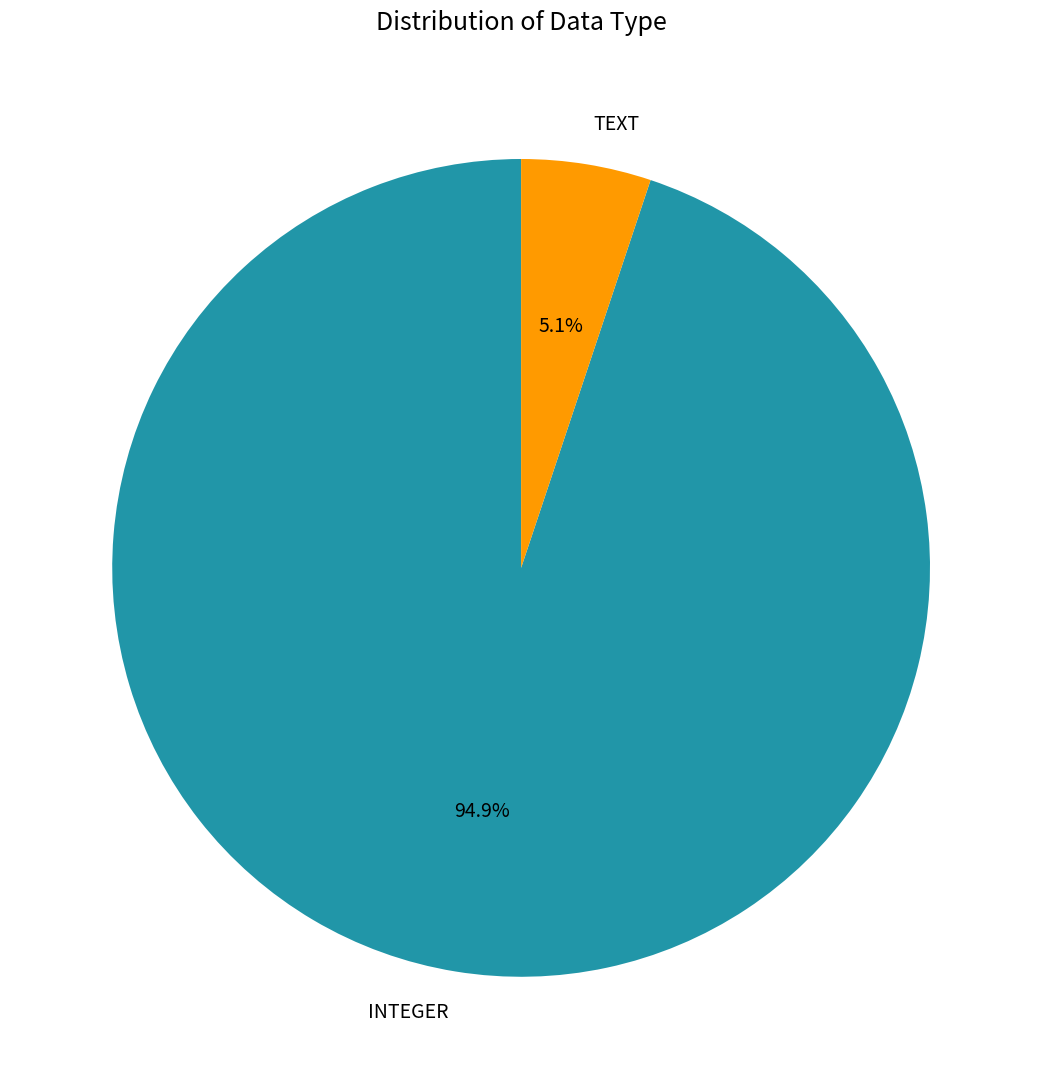

Which slice represents more than half of the pie?

INTEGER